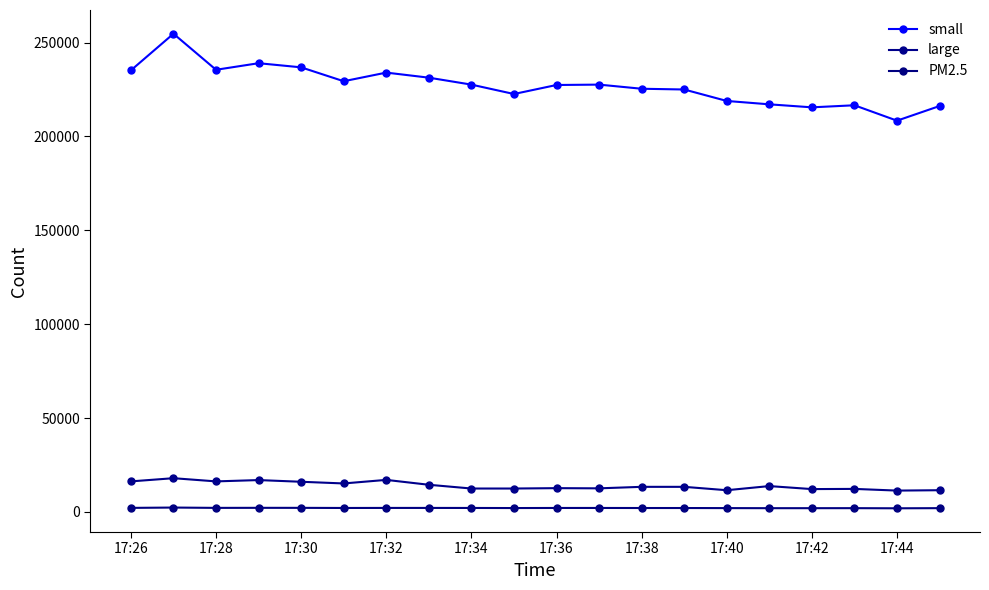

True or false: small and PM2.5 intersect in this chart.

False